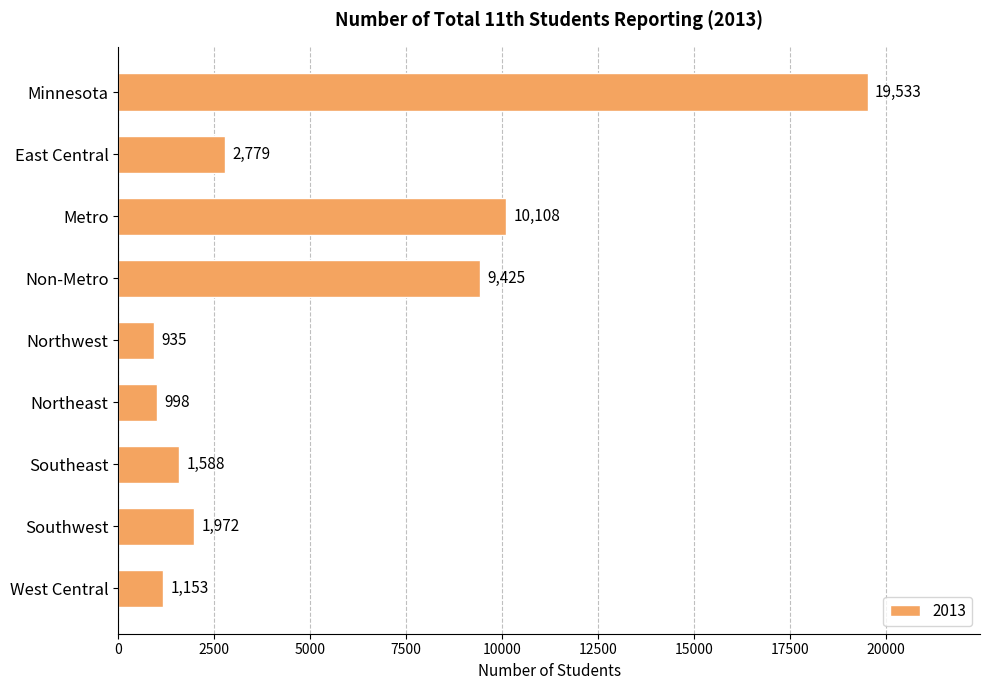

True or false: the data shows 3534 at Metro.

False